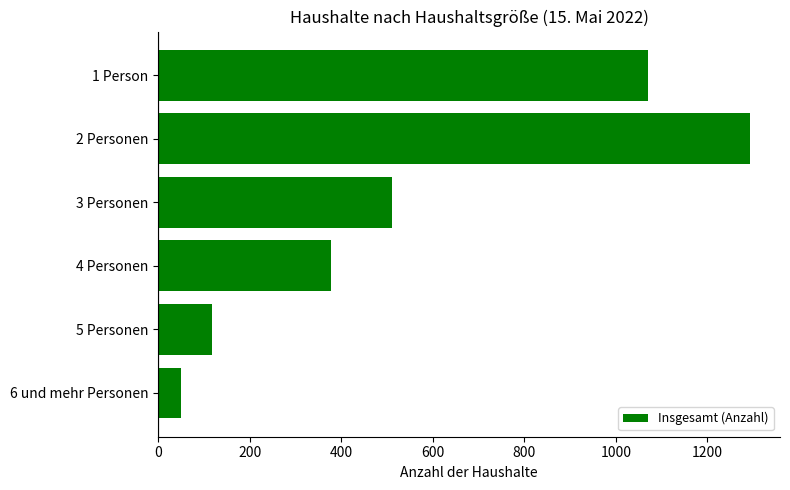

Count the number of data series in this chart.

1